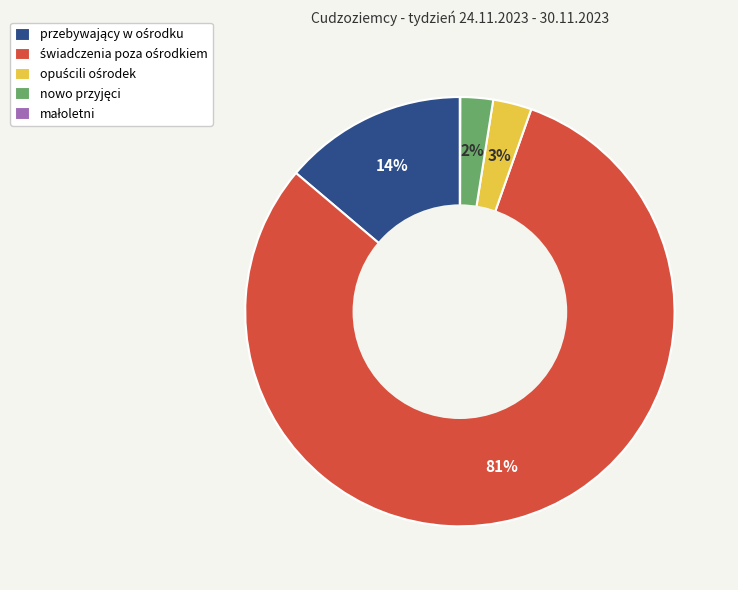

To the nearest percent, what is the average slice percentage?

20%